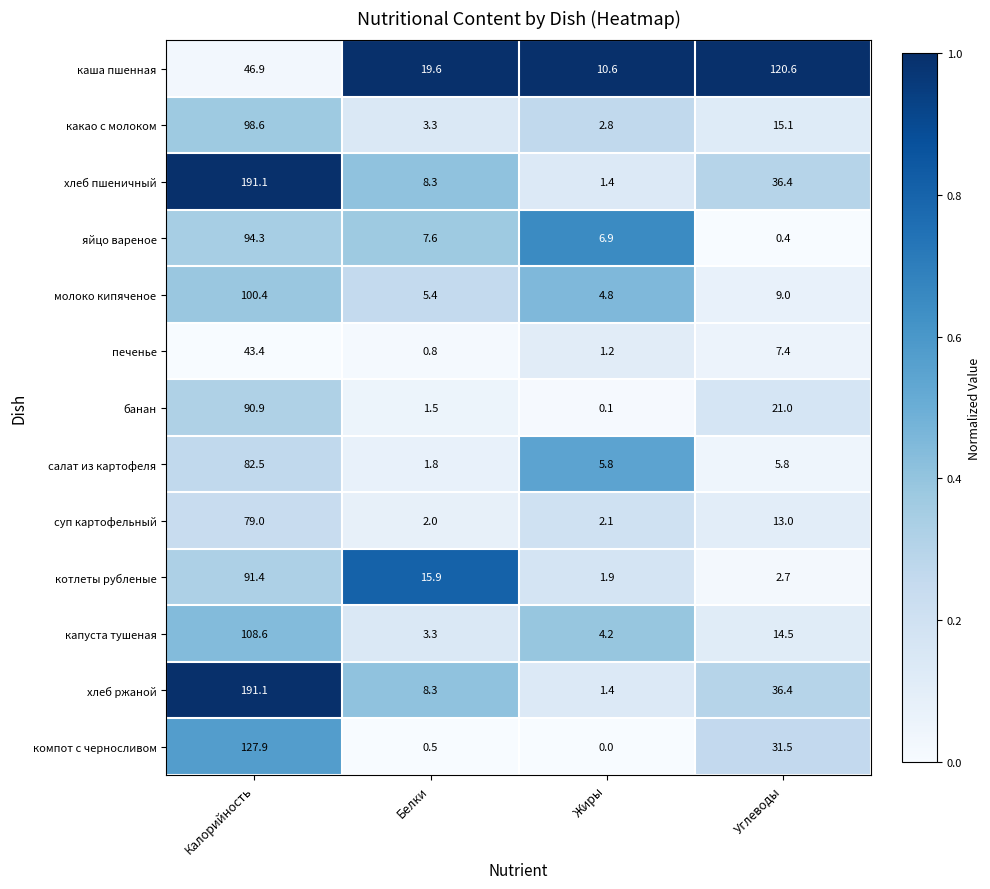

The value of яйцо вареное at Калорийность is 94.3. True or false?

True